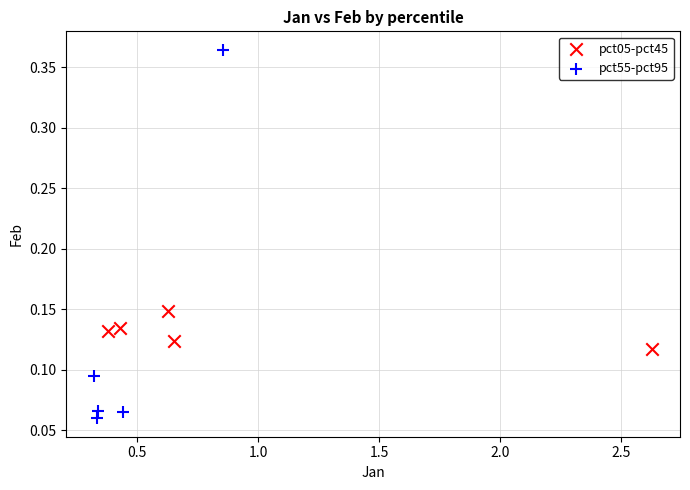

Which series reaches the maximum Y coordinate?

pct55-pct95